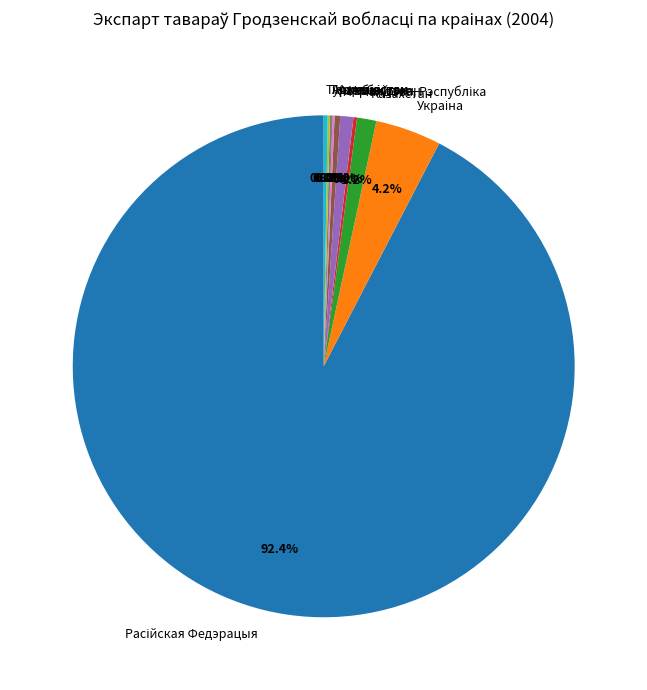

Does any single category account for the majority?

Yes